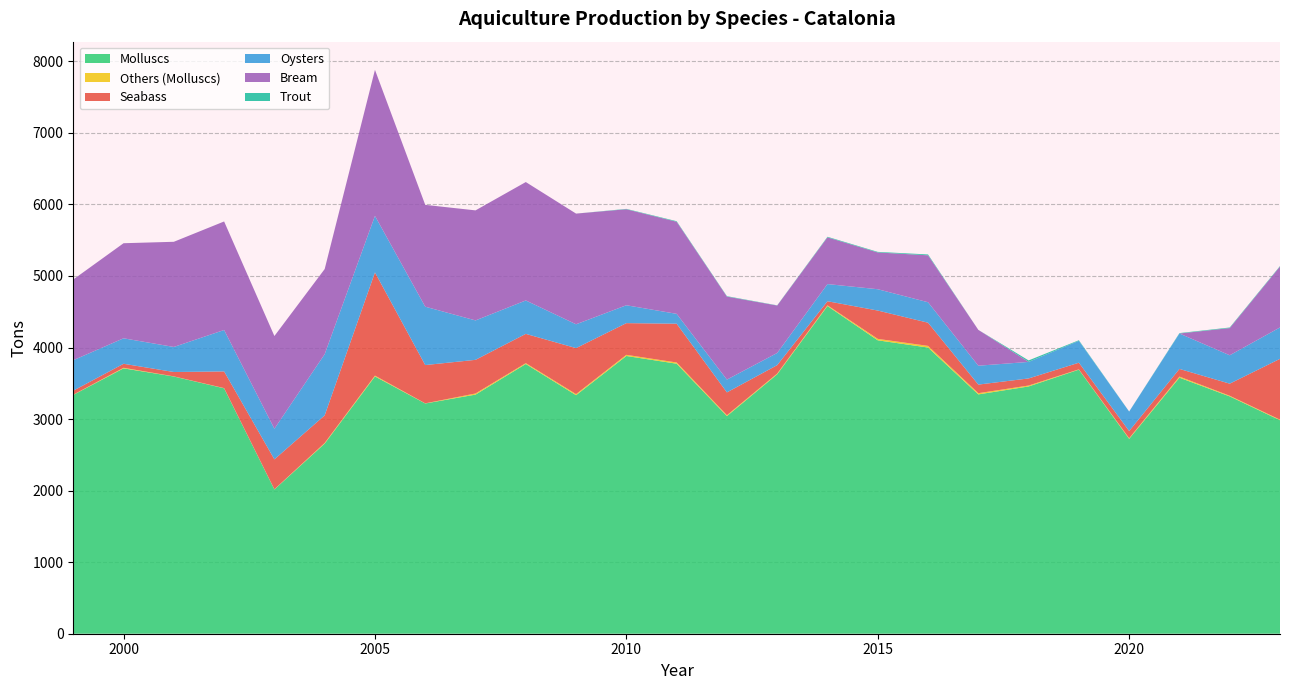

Reading left to right, extract all data points from this chart.

Molluscs: 1999=3338	2000=3709	2001=3595	2002=3430	2003=2016	2004=2657	2005=3596	2006=3218	2007=3342	2008=3770	2009=3334	2010=3882	2011=3774	2012=3042	2013=3626	2014=4580	2015=4101	2016=4000	2017=3345	2018=3456	2019=3691	2020=2724	2021=3579	2022=3317	2023=2984
Others (Molluscs): 1999=3	2000=8	2001=2	2002=3	2003=3	2004=9	2005=12	2006=2	2007=16	2008=12	2009=15	2010=16	2011=17	2012=12	2013=10	2014=10	2015=20	2016=23	2017=17	2018=13	2019=4	2020=9	2021=15	2022=9	2023=8
Seabass: 1999=56	2000=56	2001=61	2002=233	2003=418	2004=386	2005=1442	2006=535	2007=470	2008=409	2009=643	2010=443	2011=542	2012=319	2013=118	2014=57	2015=396	2016=324	2017=120	2018=99	2019=93	2020=100	2021=107	2022=169	2023=850
Oysters: 1999=426	2000=356	2001=350	2002=579	2003=428	2004=855	2005=790	2006=816	2007=551	2008=467	2009=333	2010=250	2011=138	2012=179	2013=170	2014=240	2015=298	2016=286	2017=264	2018=231	2019=306	2020=272	2021=495	2022=397	2023=439
Bream: 1999=1128	2000=1329	2001=1470	2002=1517	2003=1296	2004=1190	2005=2041	2006=1423	2007=1538	2008=1655	2009=1547	2010=1342	2011=1287	2012=1160	2013=663	2014=653	2015=514	2016=656	2017=501	2018=0	2019=0	2020=0	2021=0	2022=380	2023=851
Trout: 1999=0	2000=0	2001=0	2002=0	2003=0	2004=0	2005=0	2006=0	2007=0	2008=0	2009=0	2010=5	2011=8	2012=6	2013=3	2014=8	2015=8	2016=12	2017=0	2018=21	2019=8	2020=1	2021=6	2022=8	2023=7